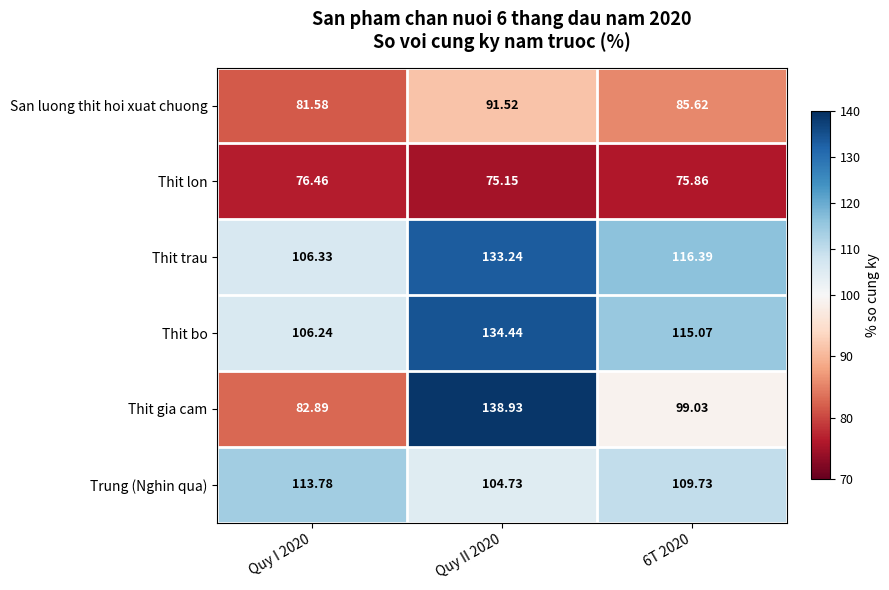

Count the number of data series in this chart.

6